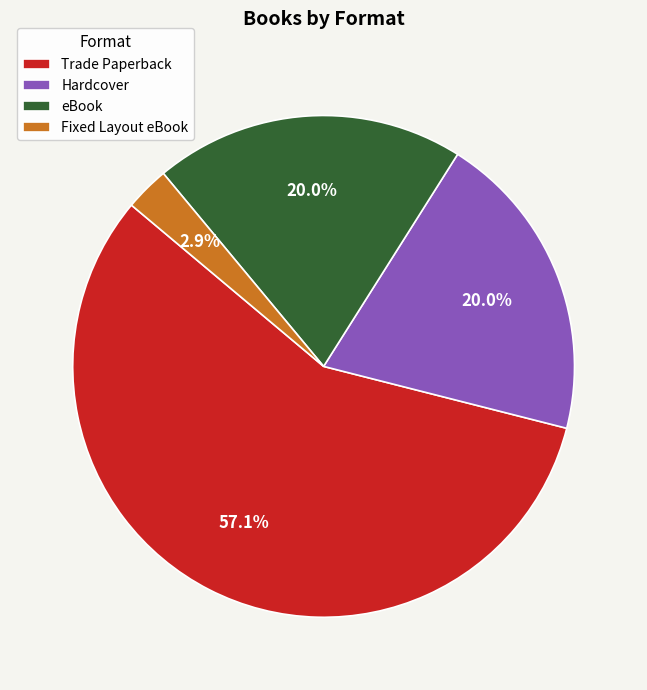

What is the total percentage of Trade Paperback and Hardcover?

77.1%